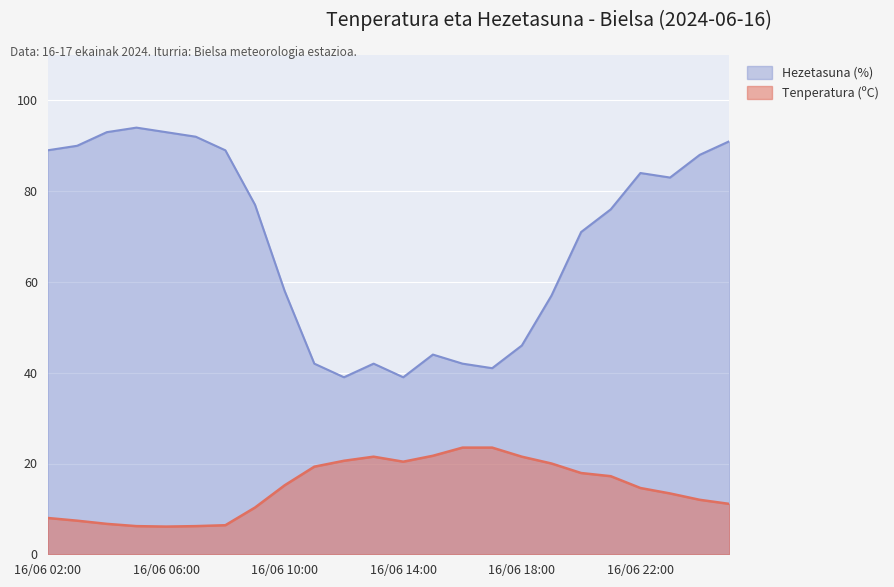

What is the label of the 15th point from the right?

16/06 11:00